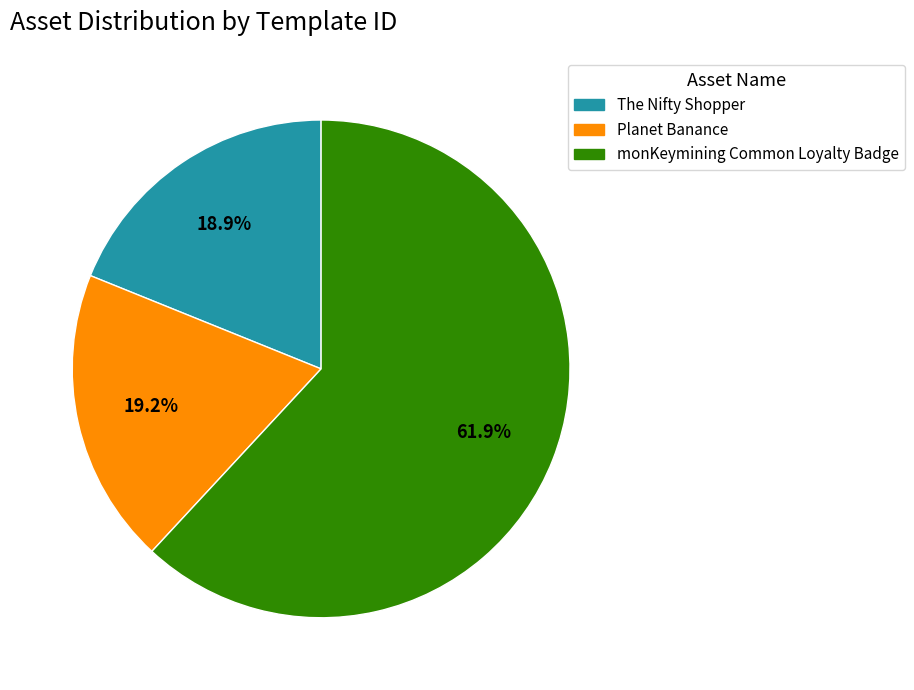

Which slice is the largest?

monKeymining Common Loyalty Badge